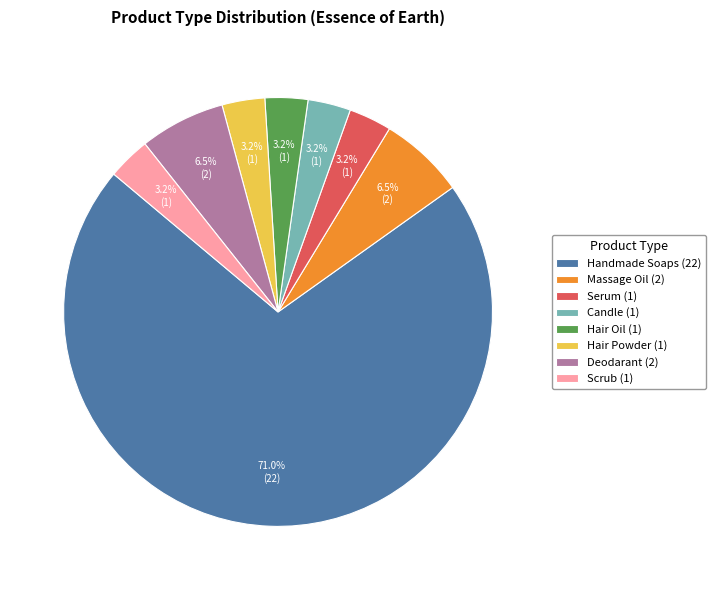

What is the total percentage of Serum and Deodarant?

9.7%